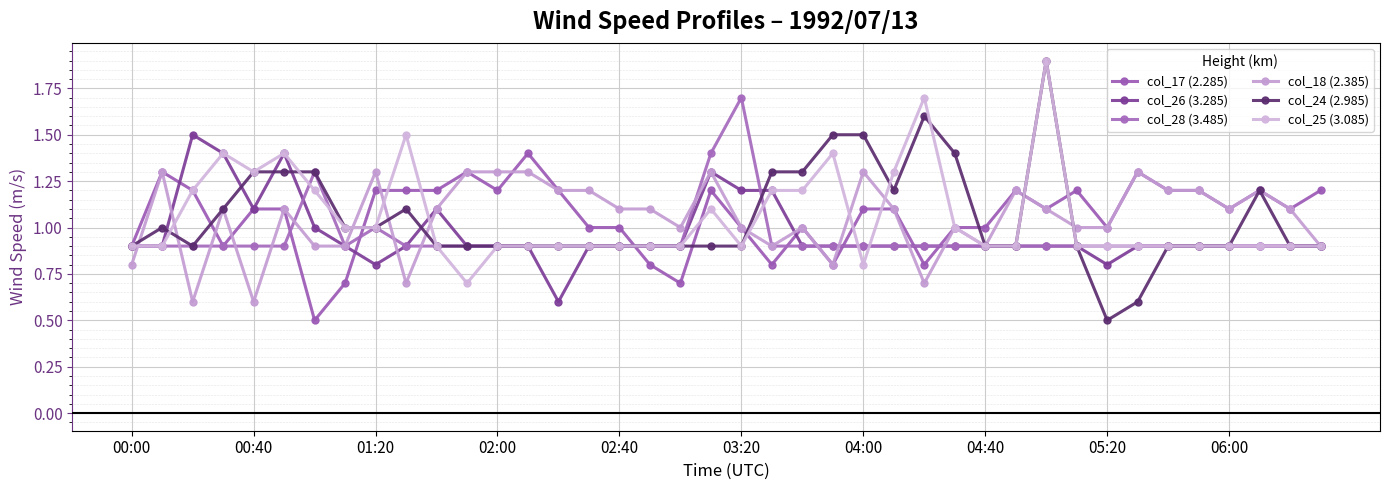

How many lines are shown in the chart?

6